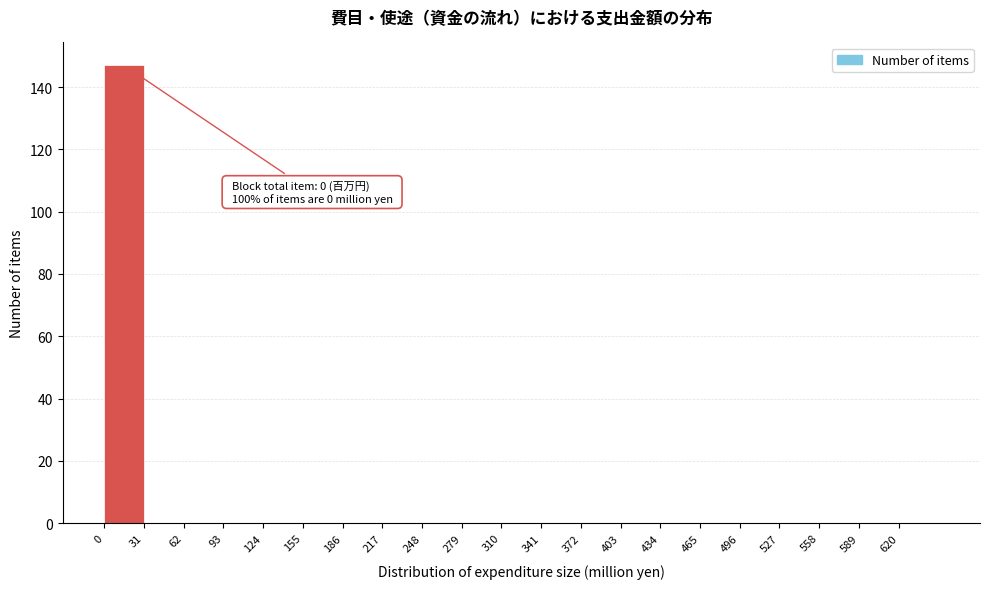

Over which range of the x-axis is the bar tallest?

0 to 31